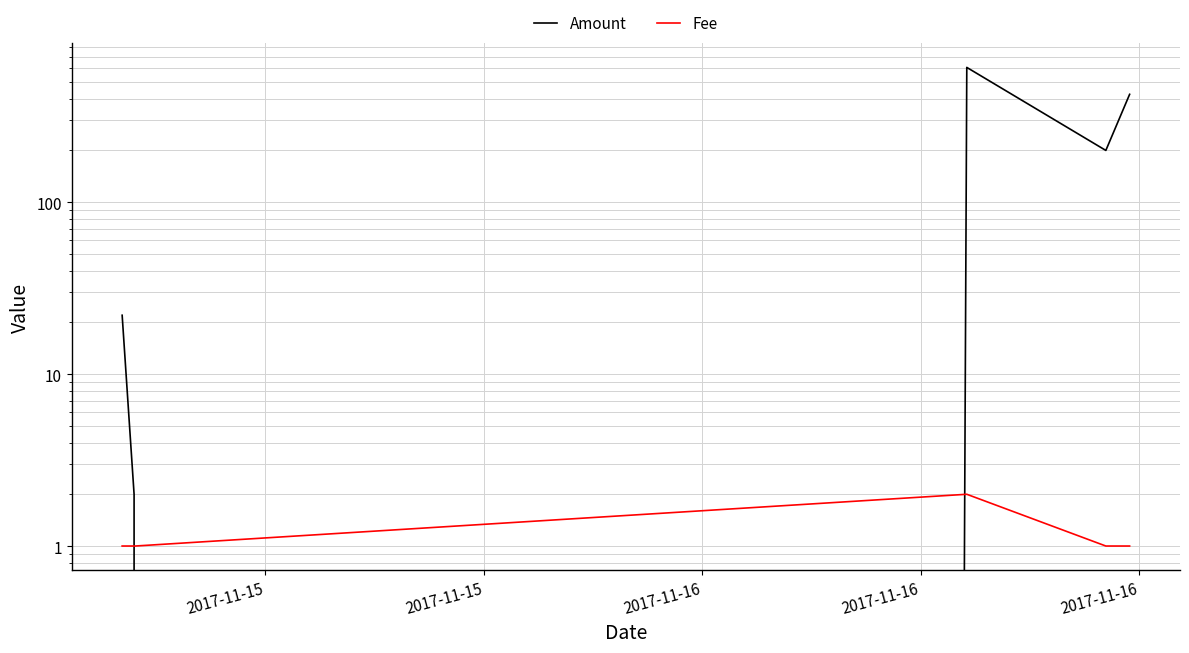

How many interior local valleys does the Amount series have?

2